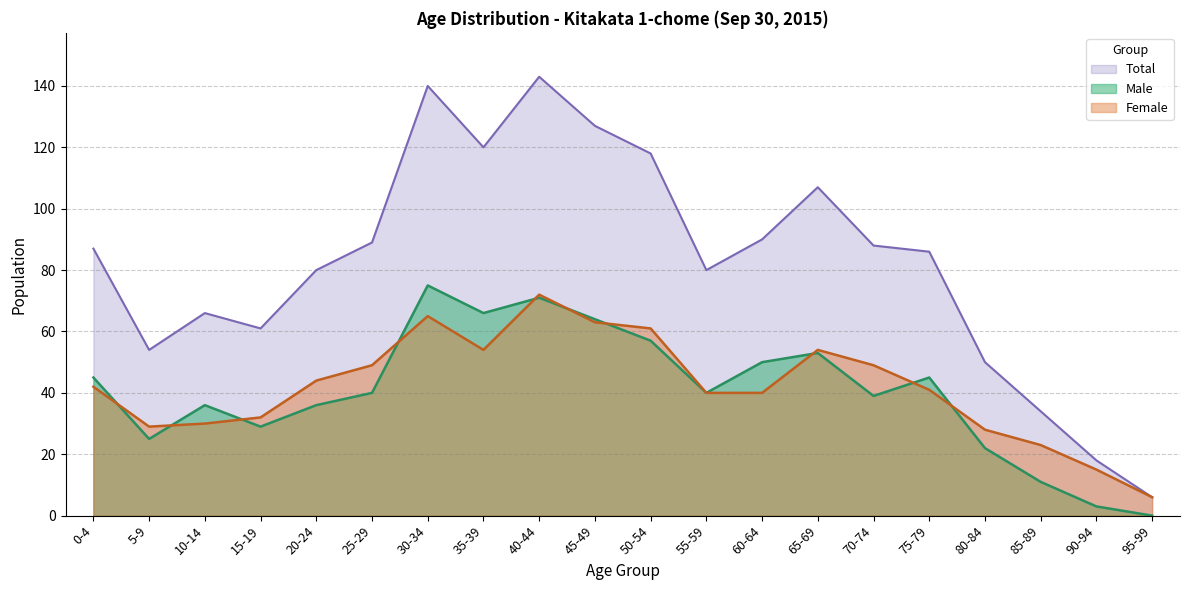

What is the approximate value of Male at 85-89, to the nearest 10?

10